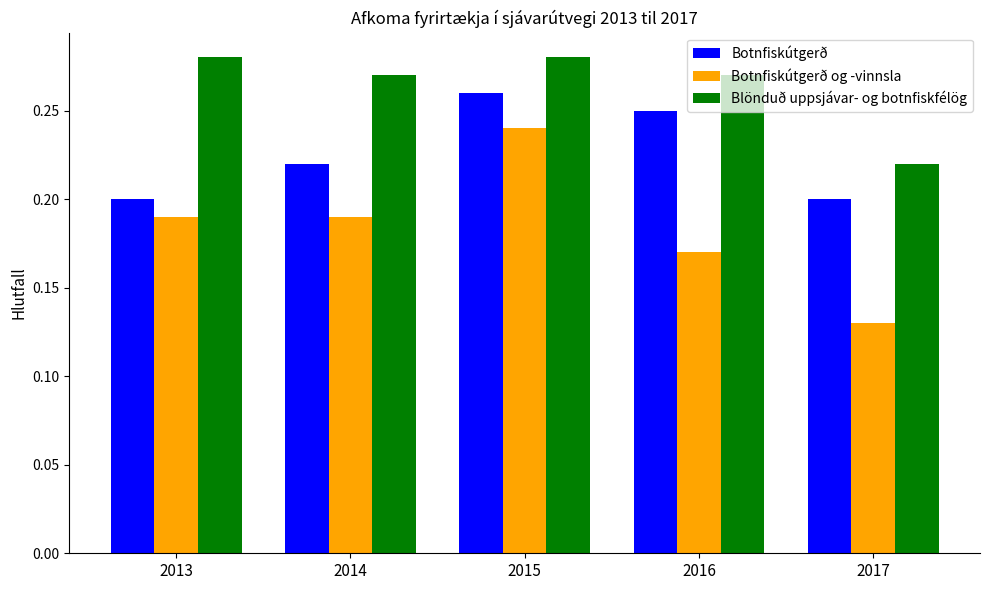

Rank the series by their average value, from lowest to highest.

Botnfiskútgerð og -vinnsla, Botnfiskútgerð, Blönduð uppsjávar- og botnfiskfélög